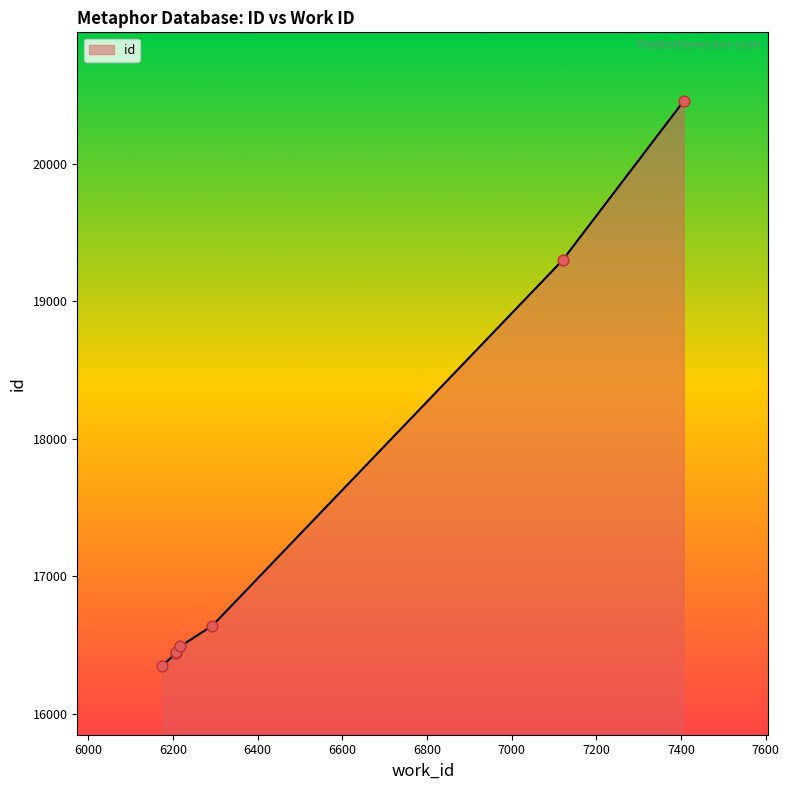

Between 6207 and 6207, which is larger?

6207